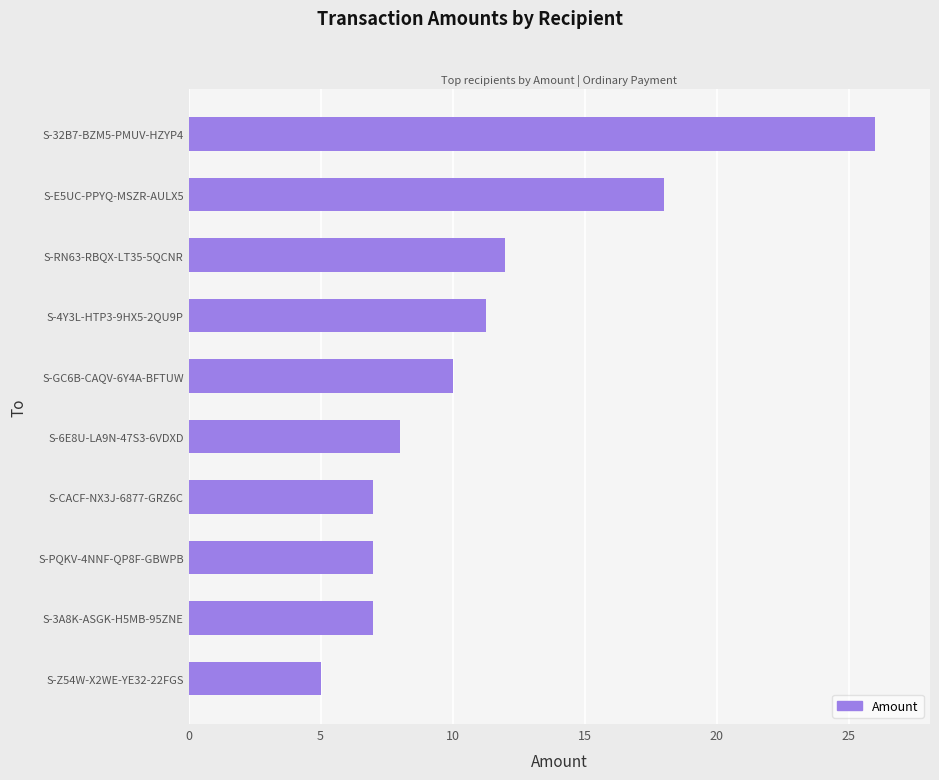

The value at S-32B7-BZM5-PMUV-HZYP4 is 26.0. True or false?

True